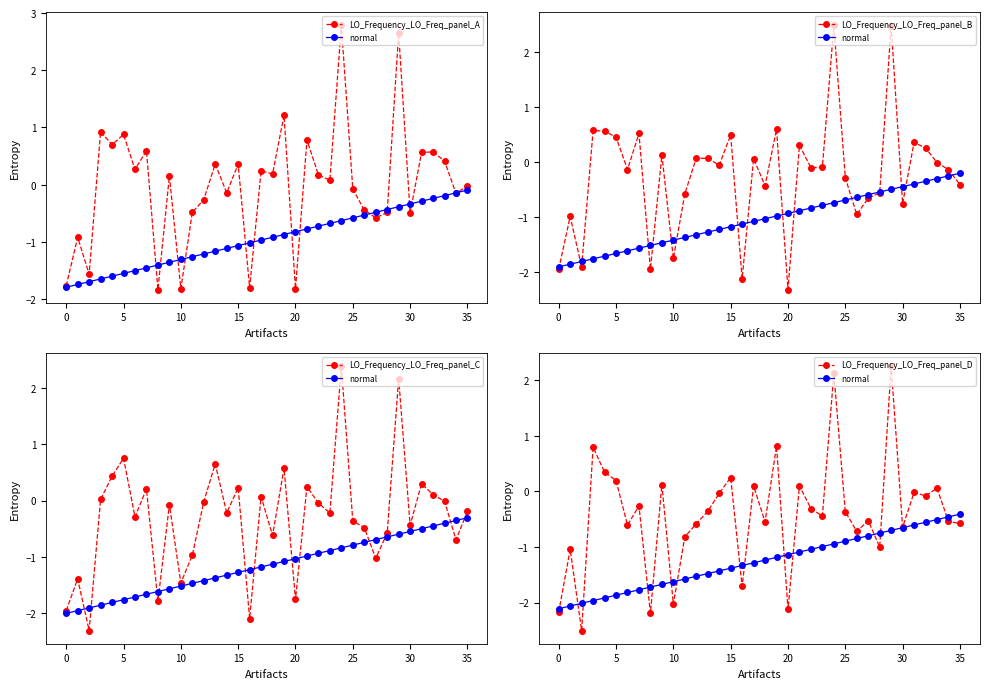

Which label corresponds to the largest value in the chart?

24